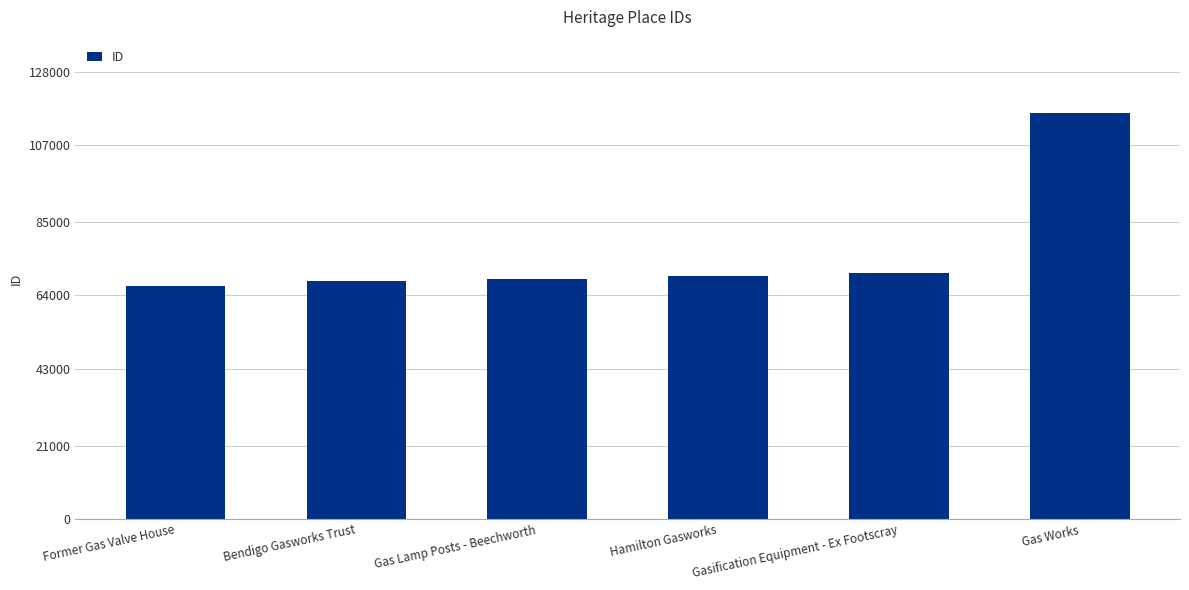

How many data points are less than 69657?

3